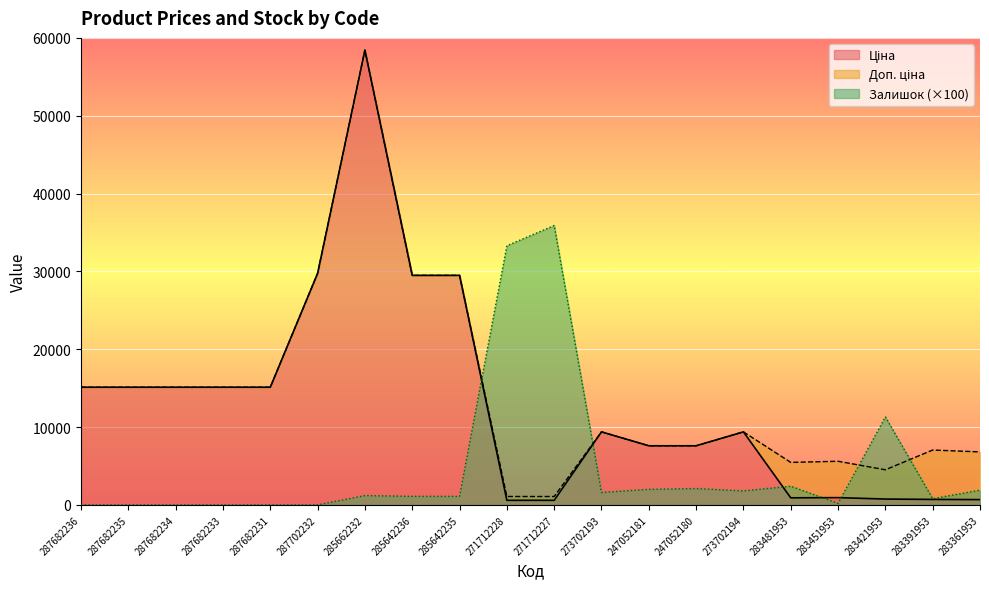

At which category does the chart reach its peak across all series?

285662232